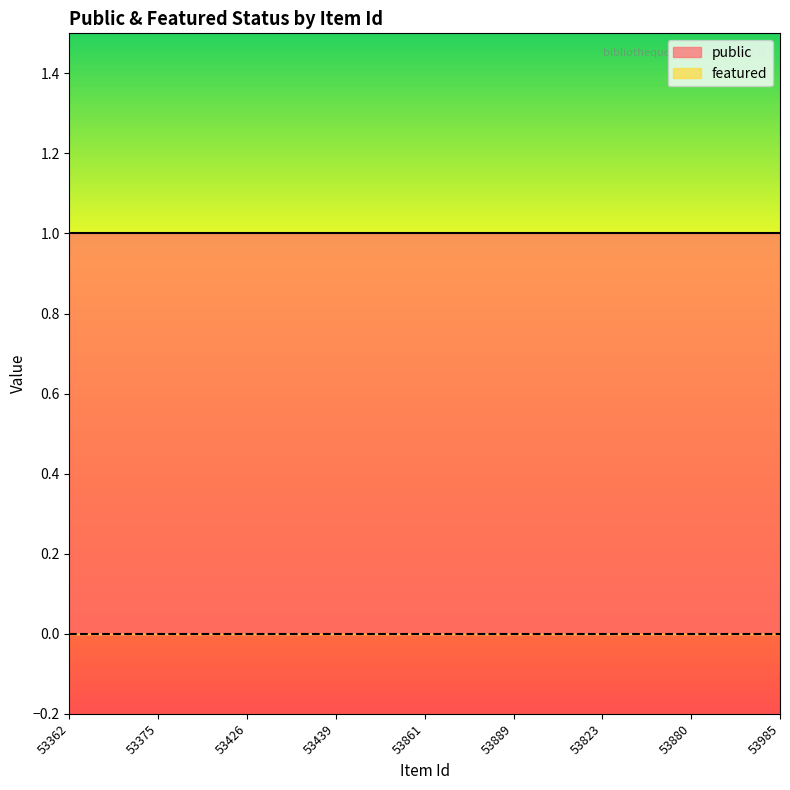

Which category has the lowest value in the public series?

53362